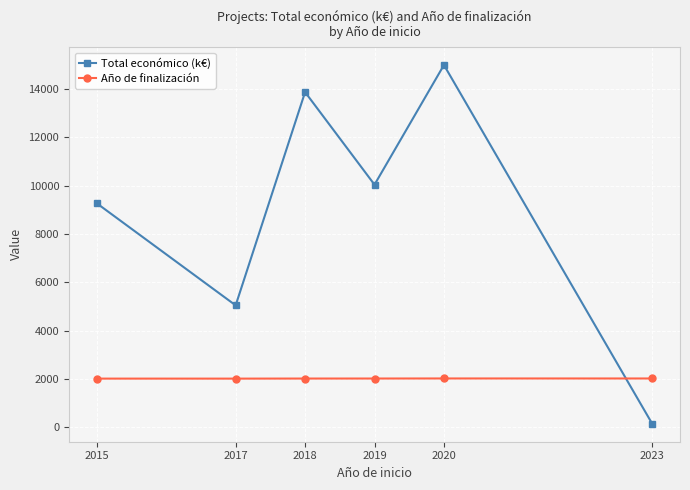

Which series ends up on top after the final intersection of Total económico (k€) and Año de finalización?

Año de finalización